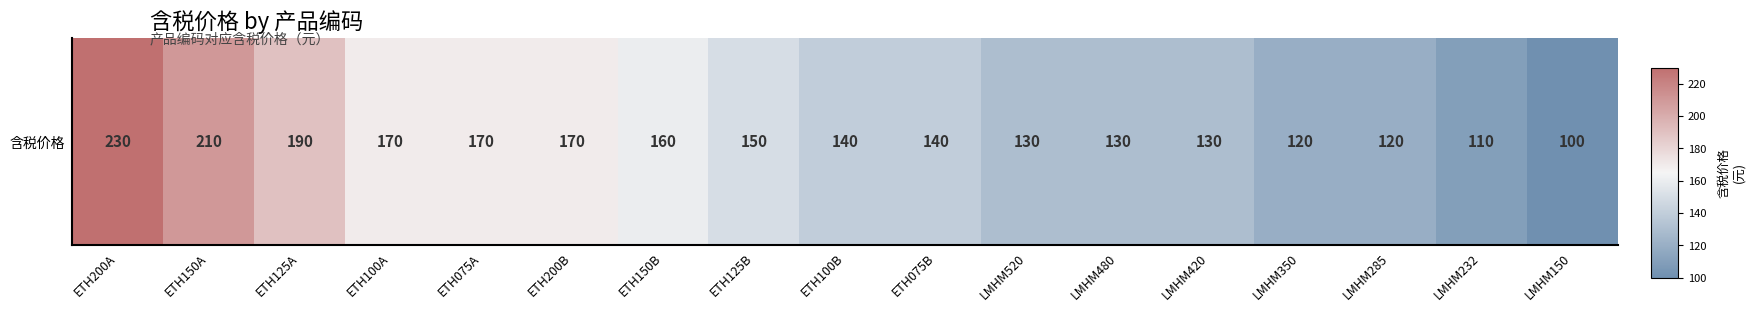

Count the number of data series in this chart.

1